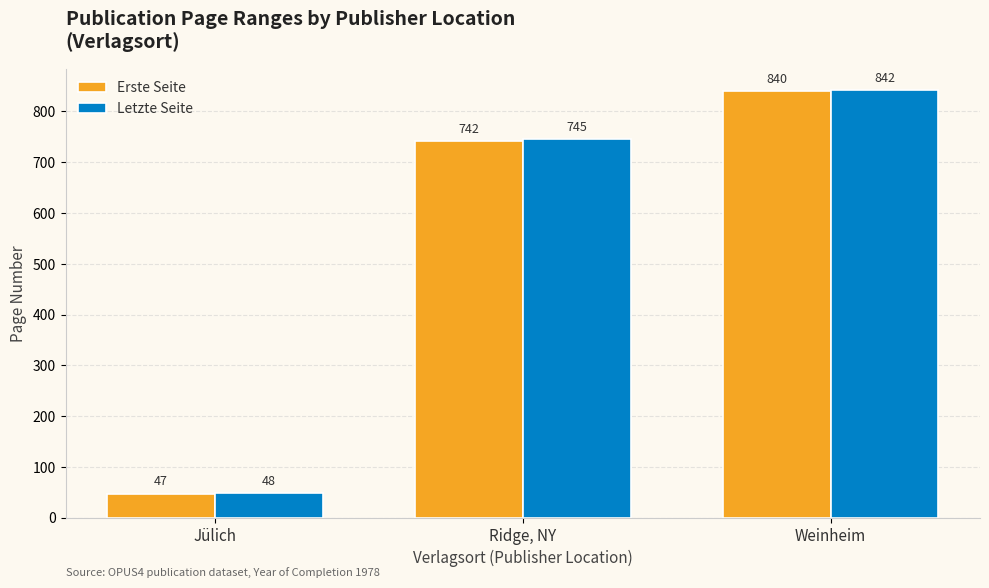

How many bars are there in each group?

2